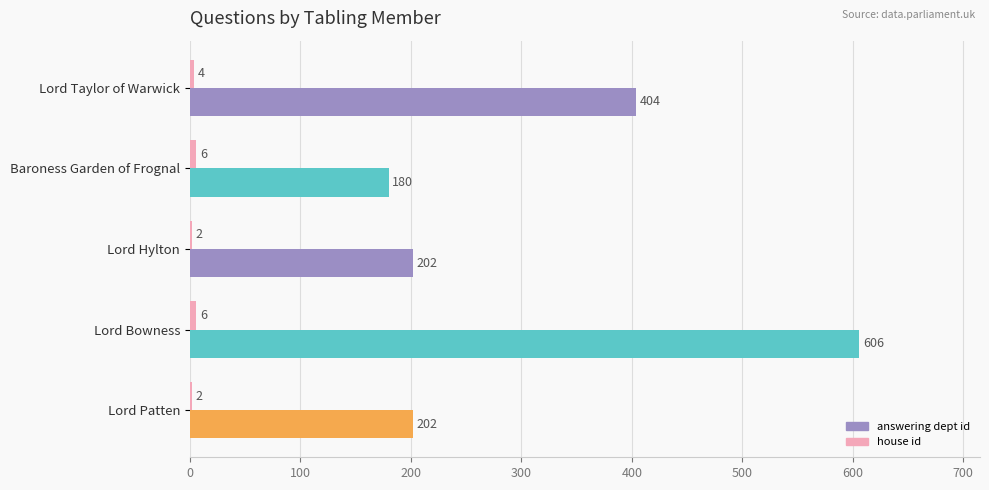

What is the sum of all answering dept id values?

1594